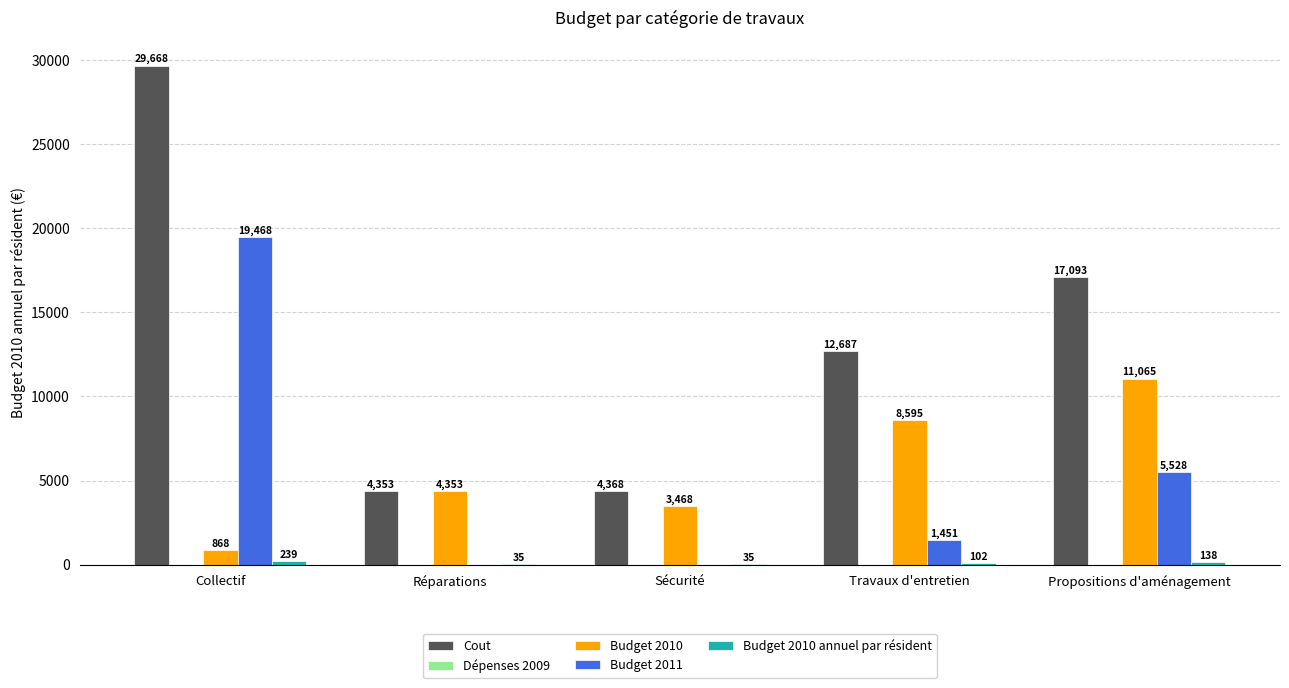

Which series changed the most between Réparations and Propositions d'aménagement?

Cout